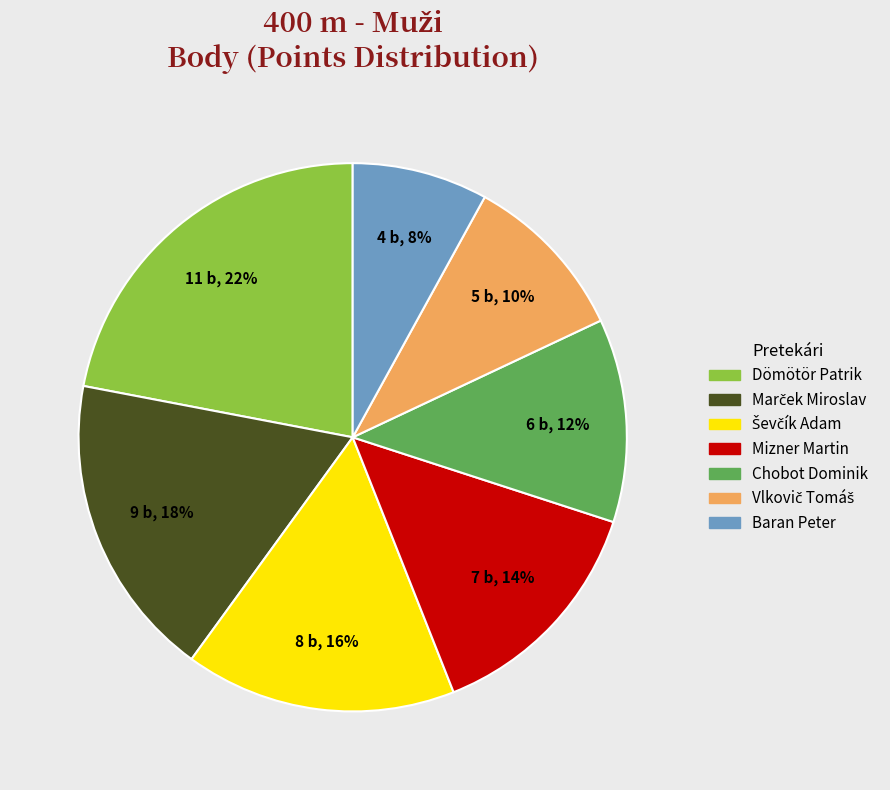

The Dömötör Patrik slice represents 22% of the pie. True or false?

True